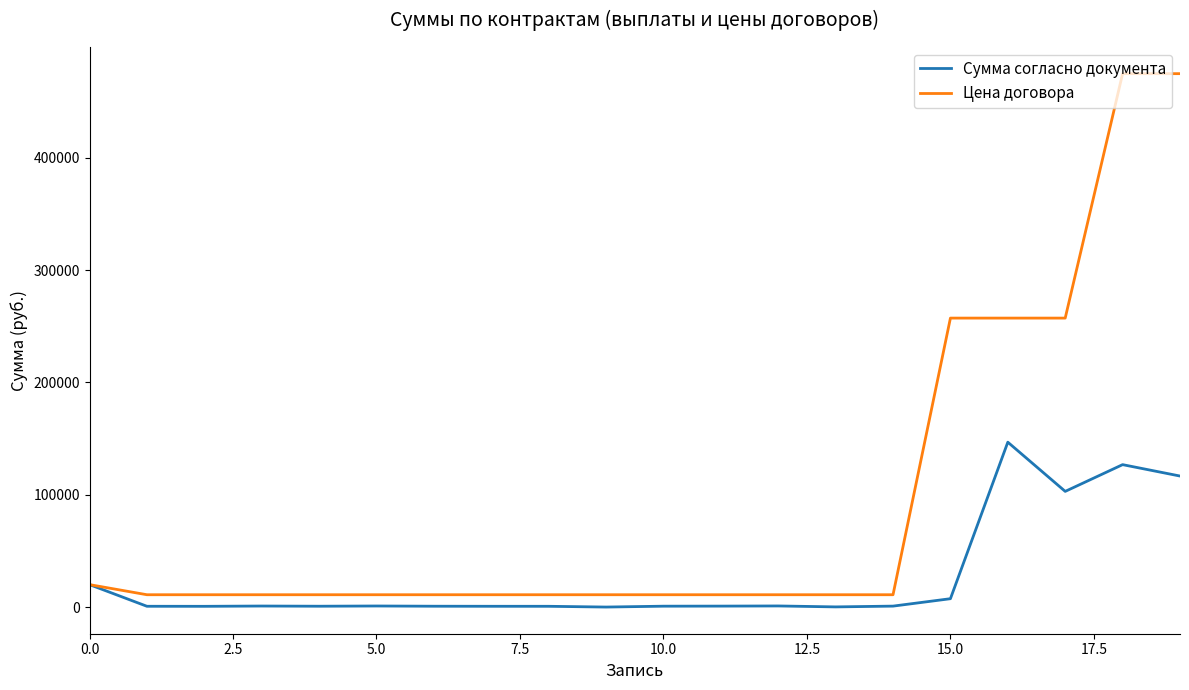

Count the number of categories in the chart.

20